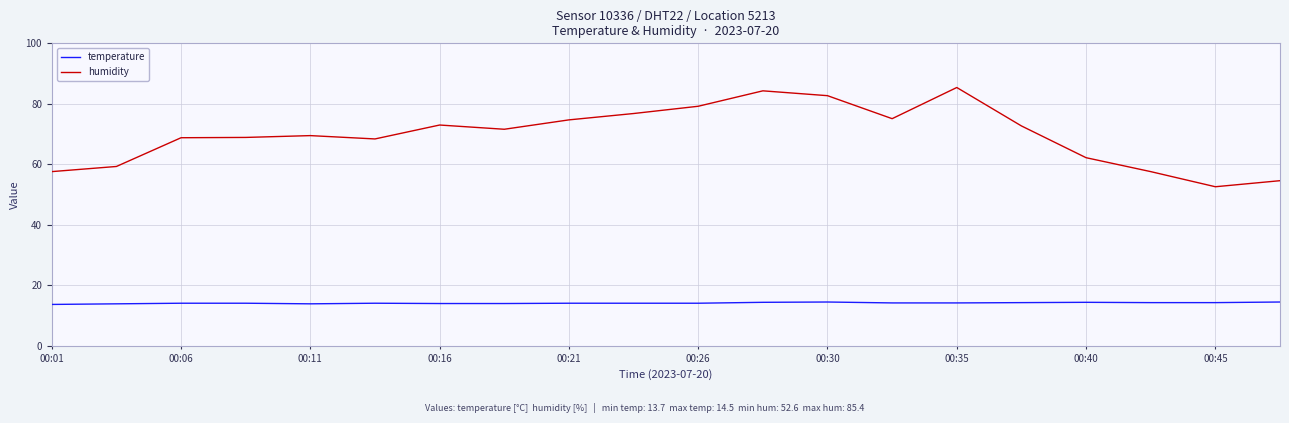

Which series has the largest total across all categories?

humidity